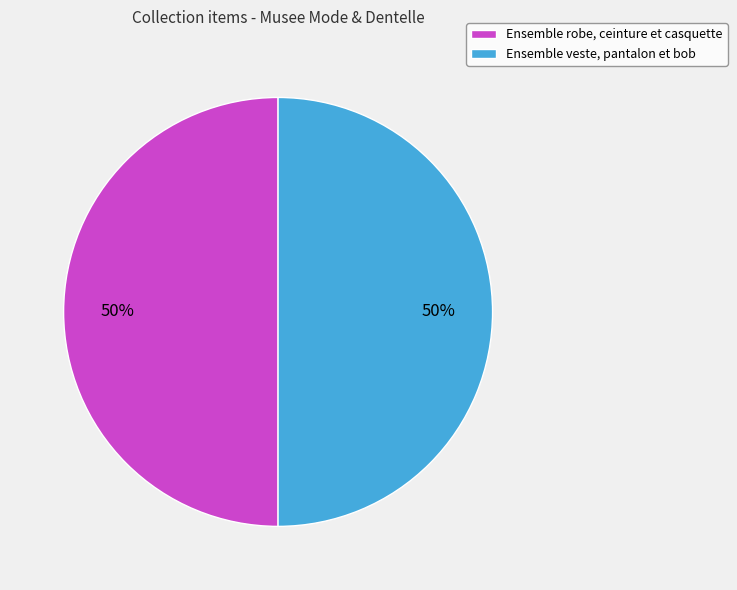

Is it true that Ensemble veste, pantalon et bob is 63% of the pie?

False